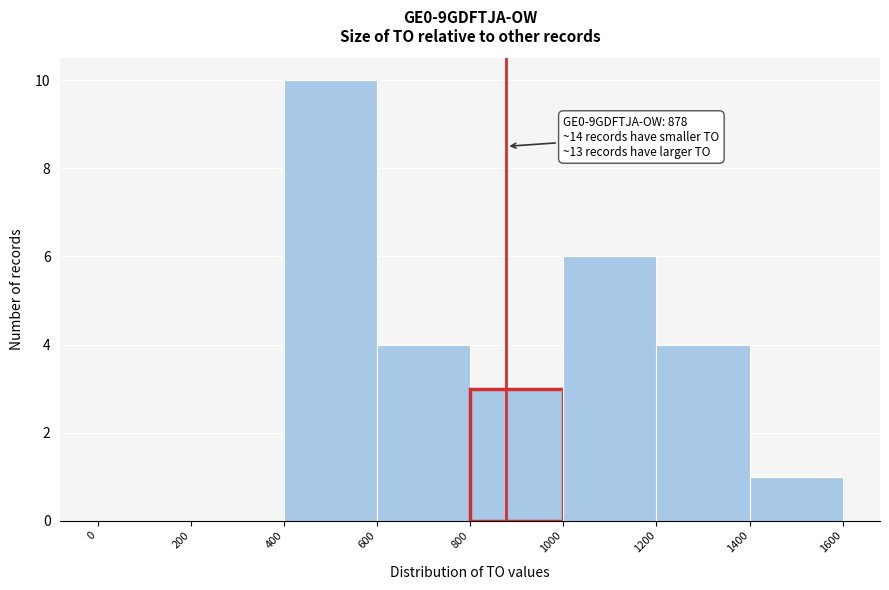

Which range on the x-axis has the tallest bar?

400 to 600